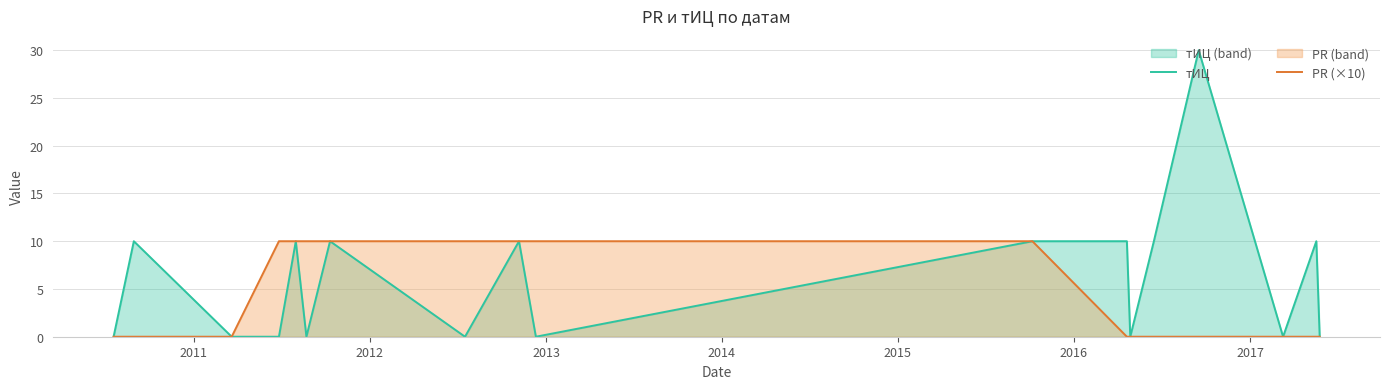

What is the sum of all PR (×10) values?

80